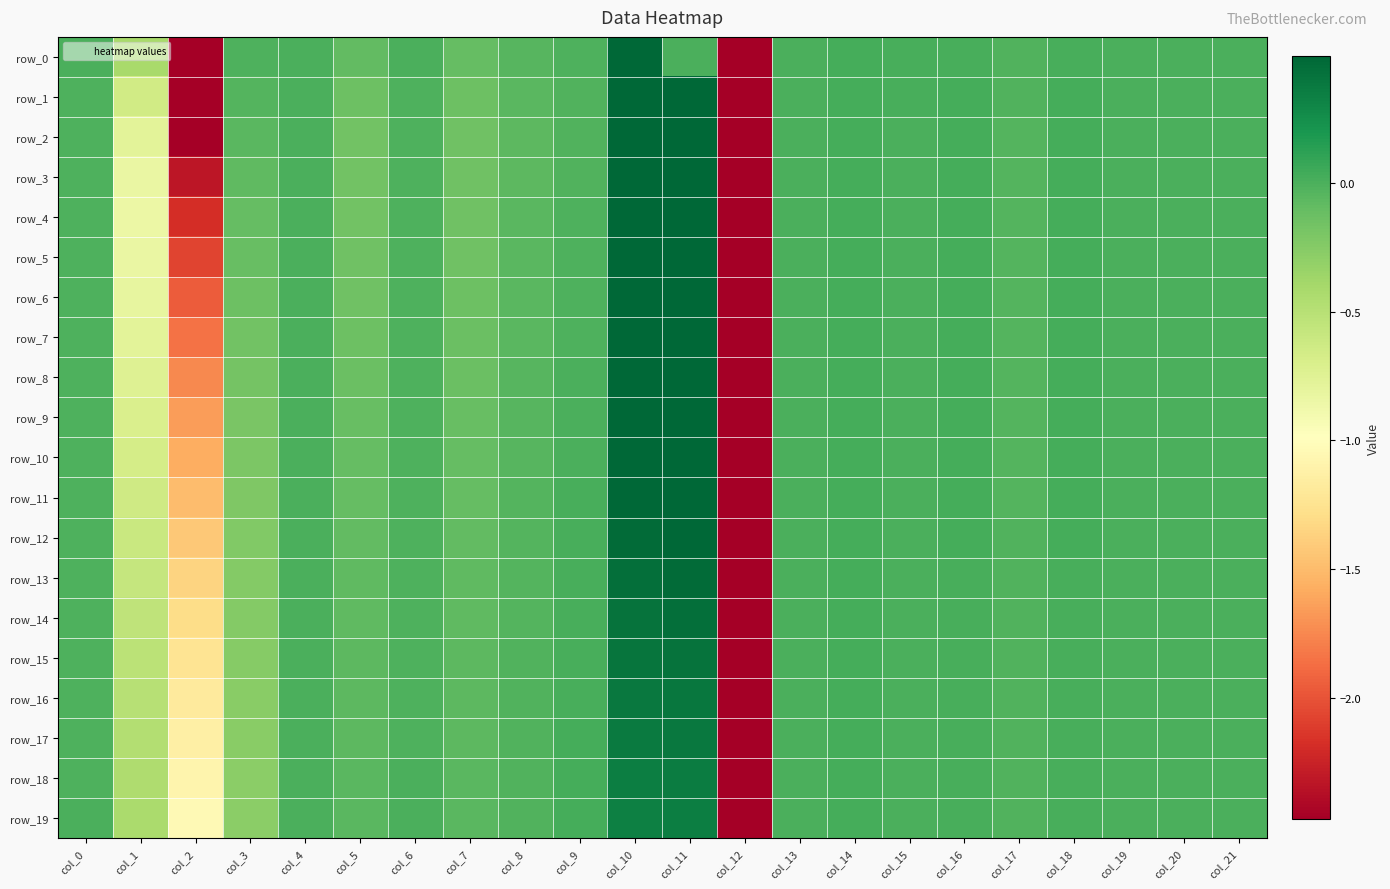

Reading left to right, transcribe all the data shown in this chart.

row_0: -0.0	-0.4	-2.8	-0.0	-0.0	-0.1	-0.0	-0.1	-0.0	-0.0	0.9	0.0	-4.5	0.0	0.0	0.0	0.0	-0.0	0.0	0.0	0.0	0.0
row_1: -0.0	-0.7	-2.6	-0.0	-0.0	-0.1	-0.0	-0.1	-0.1	-0.0	0.9	0.9	-4.6	0.0	0.0	0.0	0.0	-0.0	0.0	0.0	0.0	0.0
row_2: -0.0	-0.8	-2.5	-0.1	-0.0	-0.2	-0.0	-0.1	-0.1	-0.0	0.8	0.9	-4.7	0.0	0.0	0.0	0.0	-0.0	0.0	0.0	0.0	0.0
row_3: -0.0	-0.8	-2.3	-0.1	-0.0	-0.2	-0.0	-0.2	-0.1	-0.0	0.8	0.8	-4.8	0.0	0.0	0.0	0.0	-0.0	0.0	0.0	0.0	0.0
row_4: -0.0	-0.8	-2.2	-0.1	-0.0	-0.2	-0.0	-0.2	-0.1	-0.0	0.7	0.8	-4.8	0.0	0.0	0.0	0.0	-0.0	0.0	0.0	0.0	0.0
row_5: -0.0	-0.8	-2.1	-0.1	-0.0	-0.2	-0.0	-0.1	-0.1	-0.0	0.7	0.7	-4.9	0.0	0.0	0.0	0.0	-0.0	0.0	0.0	0.0	0.0
row_6: -0.0	-0.8	-2.0	-0.1	-0.0	-0.1	-0.0	-0.1	-0.1	-0.0	0.6	0.7	-4.9	0.0	0.0	0.0	0.0	-0.0	0.0	0.0	0.0	0.0
row_7: -0.0	-0.8	-1.8	-0.2	-0.0	-0.1	-0.0	-0.1	-0.1	-0.0	0.6	0.6	-5.0	0.0	0.0	0.0	0.0	-0.0	0.0	0.0	0.0	0.0
row_8: -0.0	-0.7	-1.8	-0.2	-0.0	-0.1	-0.0	-0.1	-0.0	-0.0	0.6	0.6	-5.0	0.0	0.0	0.0	0.0	-0.0	0.0	0.0	0.0	0.0
row_9: -0.0	-0.7	-1.7	-0.2	-0.0	-0.1	-0.0	-0.1	-0.0	0.0	0.5	0.6	-5.1	0.0	0.0	0.0	0.0	-0.0	0.0	0.0	0.0	0.0
row_10: -0.0	-0.7	-1.6	-0.2	-0.0	-0.1	-0.0	-0.1	-0.0	0.0	0.5	0.5	-5.1	0.0	0.0	0.0	0.0	-0.0	0.0	0.0	0.0	0.0
row_11: -0.0	-0.6	-1.5	-0.2	-0.0	-0.1	-0.0	-0.1	-0.0	0.0	0.5	0.5	-5.2	0.0	0.0	0.0	0.0	-0.0	0.0	0.0	0.0	0.0
row_12: -0.0	-0.6	-1.4	-0.2	-0.0	-0.1	-0.0	-0.1	-0.0	0.0	0.5	0.5	-5.2	0.0	0.0	0.0	0.0	-0.0	0.0	0.0	0.0	0.0
row_13: -0.0	-0.6	-1.4	-0.2	-0.0	-0.1	-0.0	-0.1	-0.0	0.0	0.4	0.5	-5.2	0.0	0.0	0.0	0.0	-0.0	0.0	0.0	0.0	0.0
row_14: -0.0	-0.5	-1.3	-0.2	-0.0	-0.1	-0.0	-0.1	-0.0	0.0	0.4	0.4	-5.2	0.0	0.0	0.0	0.0	-0.0	0.0	0.0	0.0	0.0
row_15: -0.0	-0.5	-1.2	-0.3	-0.0	-0.1	-0.0	-0.1	-0.0	0.0	0.4	0.4	-5.3	0.0	0.0	0.0	0.0	-0.0	0.0	0.0	0.0	0.0
row_16: -0.0	-0.5	-1.2	-0.3	-0.0	-0.1	-0.0	-0.1	-0.0	0.0	0.4	0.4	-5.3	0.0	0.0	0.0	0.0	-0.0	0.0	0.0	0.0	0.0
row_17: -0.0	-0.5	-1.1	-0.3	-0.0	-0.1	-0.0	-0.1	-0.0	0.0	0.4	0.4	-5.3	0.0	0.0	-0.0	0.0	-0.0	0.0	0.0	0.0	0.0
row_18: -0.0	-0.4	-1.1	-0.3	-0.0	-0.1	-0.0	-0.1	-0.0	0.0	0.4	0.4	-5.3	0.0	0.0	-0.0	0.0	-0.0	0.0	0.0	0.0	0.0
row_19: -0.0	-0.4	-1.0	-0.3	-0.0	-0.1	-0.0	-0.1	-0.0	0.0	0.3	0.3	-5.3	0.0	0.0	-0.0	0.0	-0.0	0.0	0.0	0.0	0.0